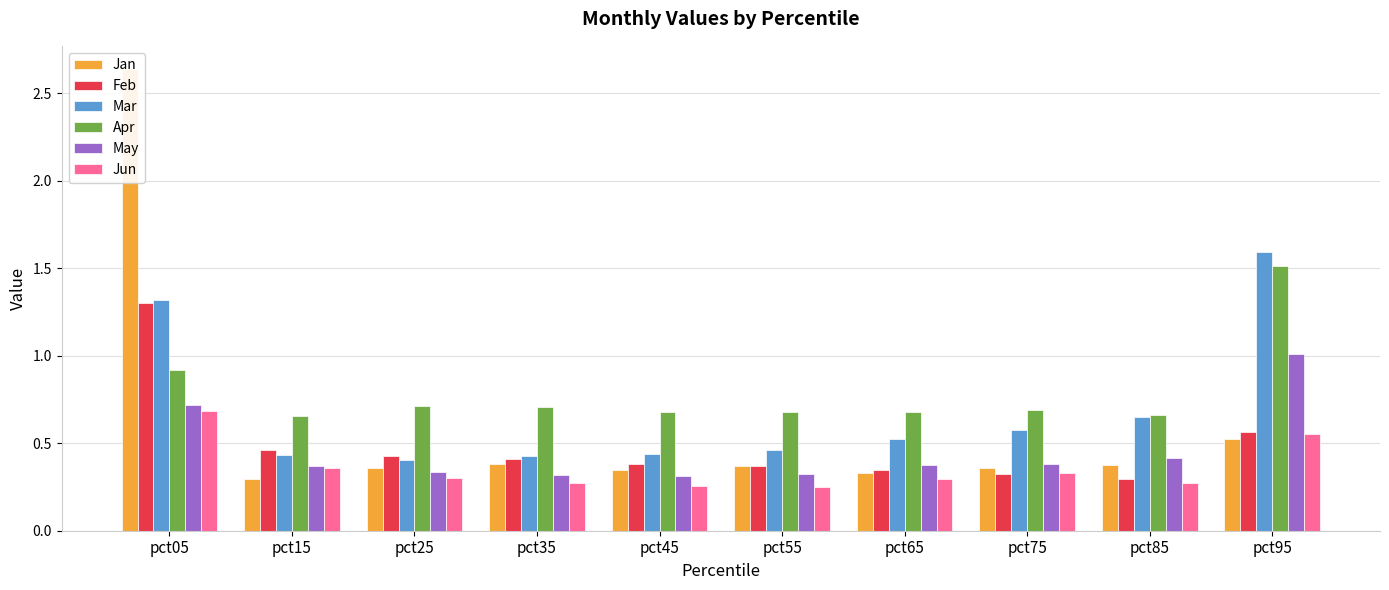

The Apr series shows 1.2 at pct75. True or false?

False